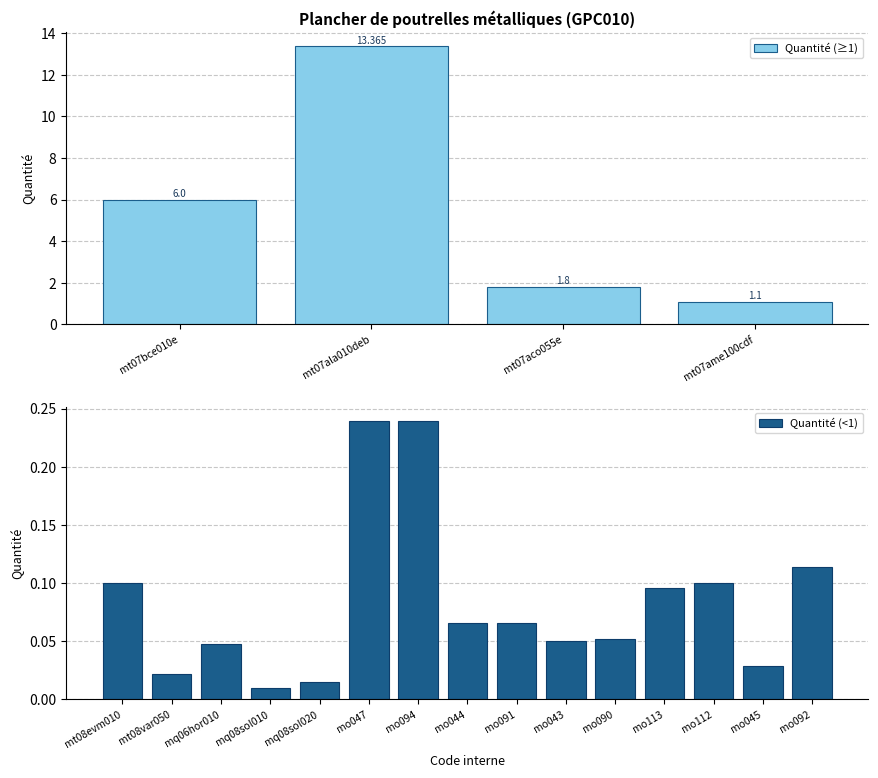

Which has a higher value, mo112 or mo092?

mo092